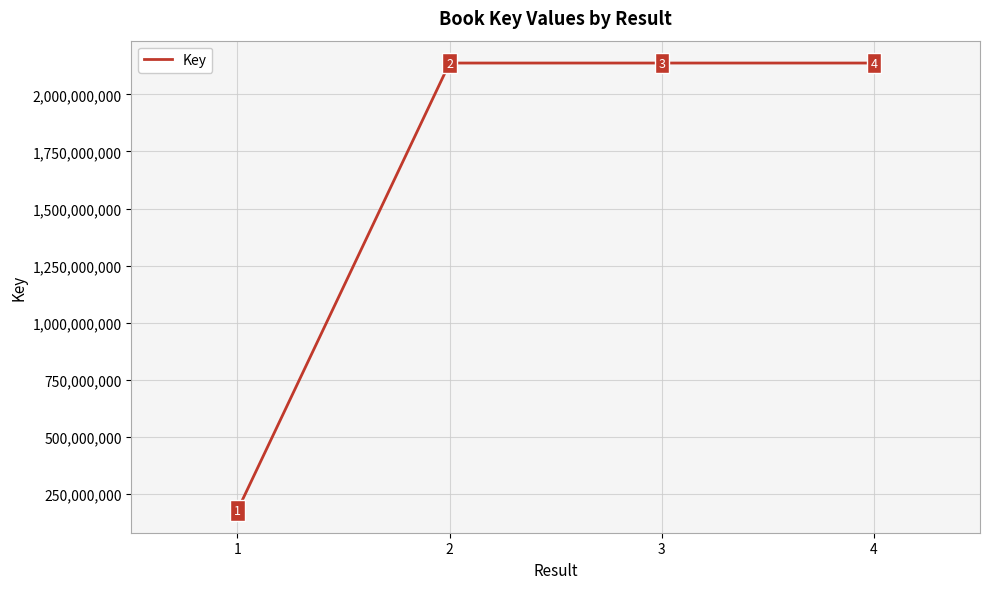

What is the change in value from 1 to 3?

+1960898972